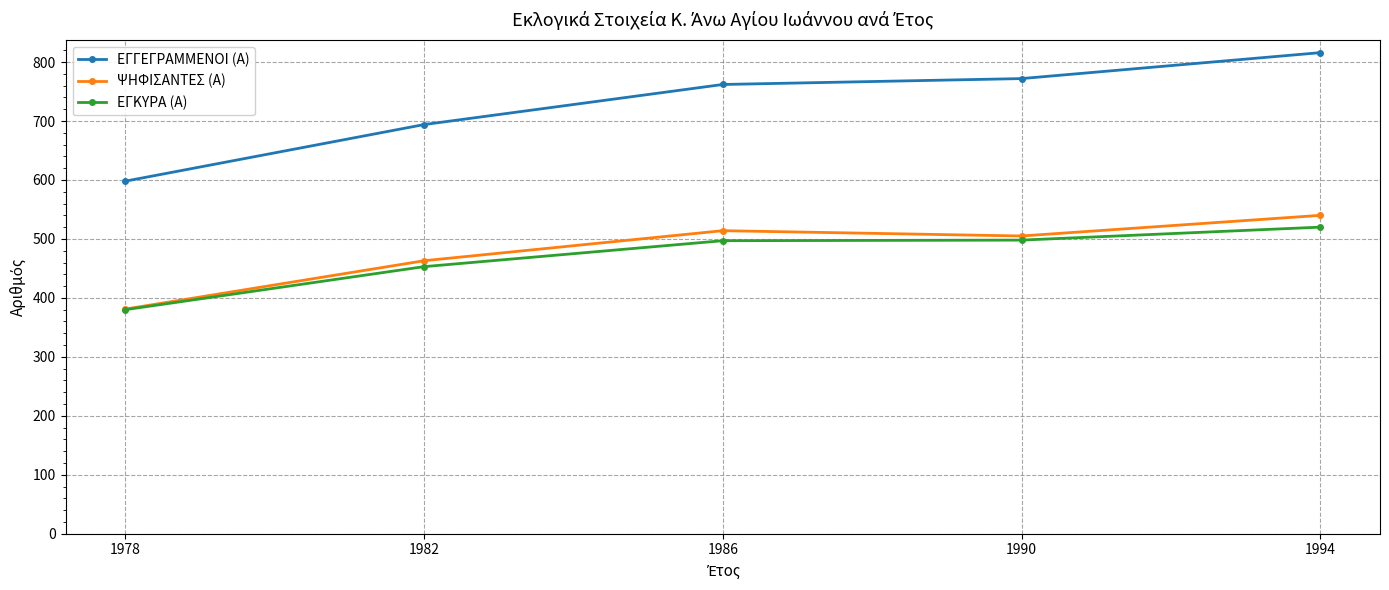

What value does the ΨΗΦΙΣΑΝΤΕΣ (Α) series have at 1990?

505